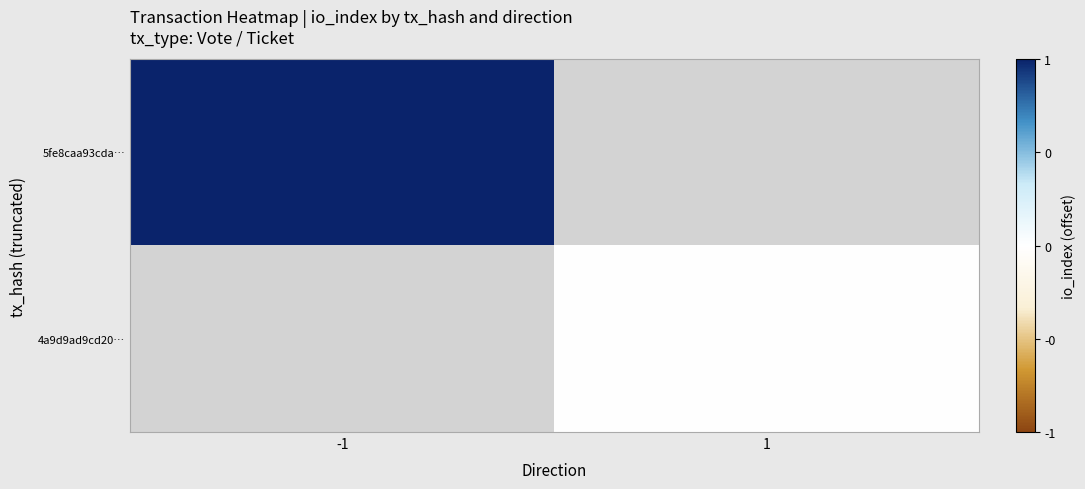

At which label does 4a9d9ad9cd20… reach its minimum?

-1